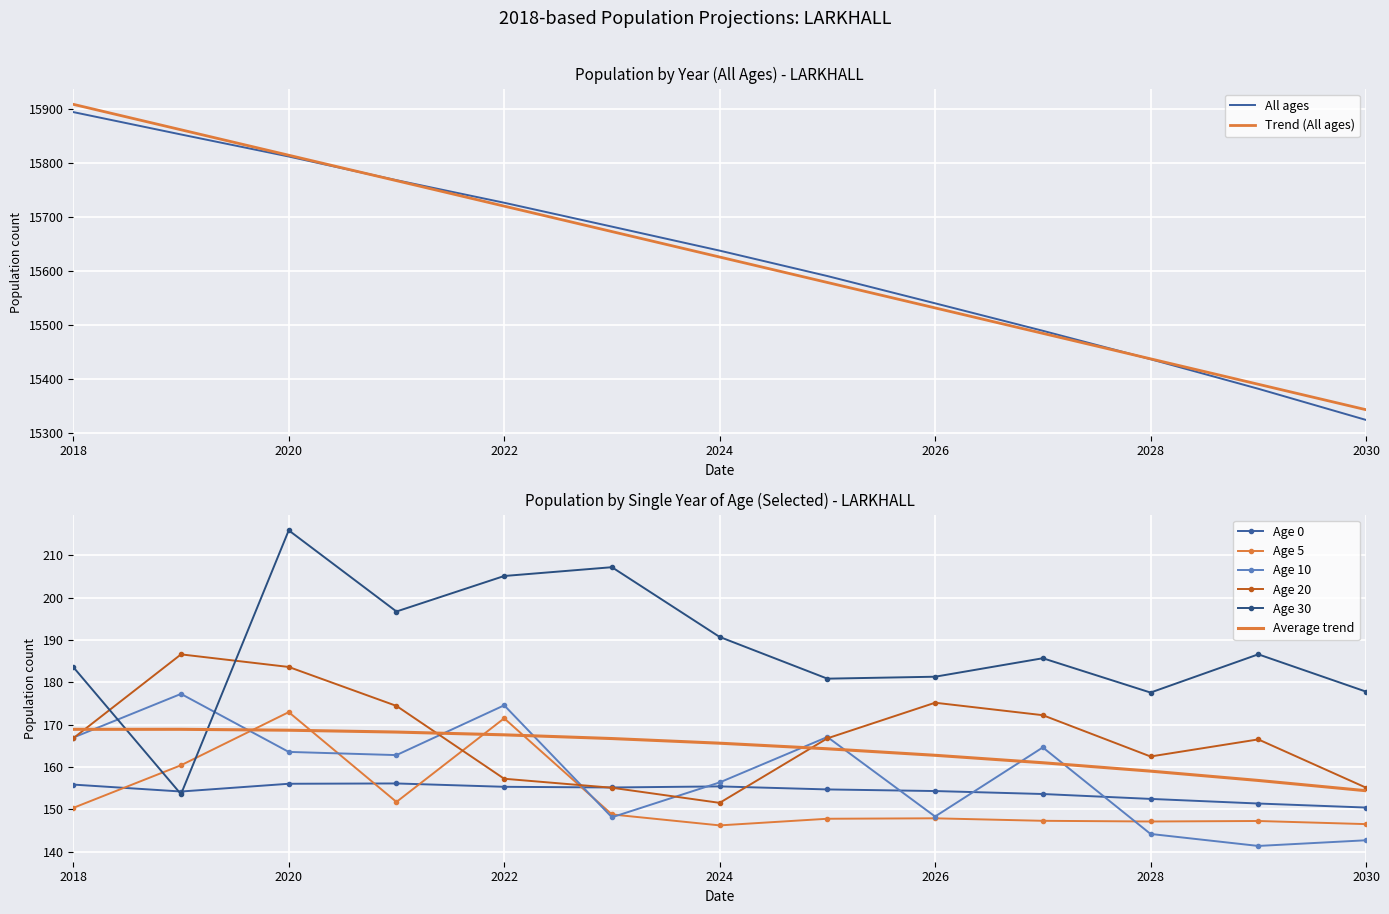

What is the greatest value displayed?

15894.9